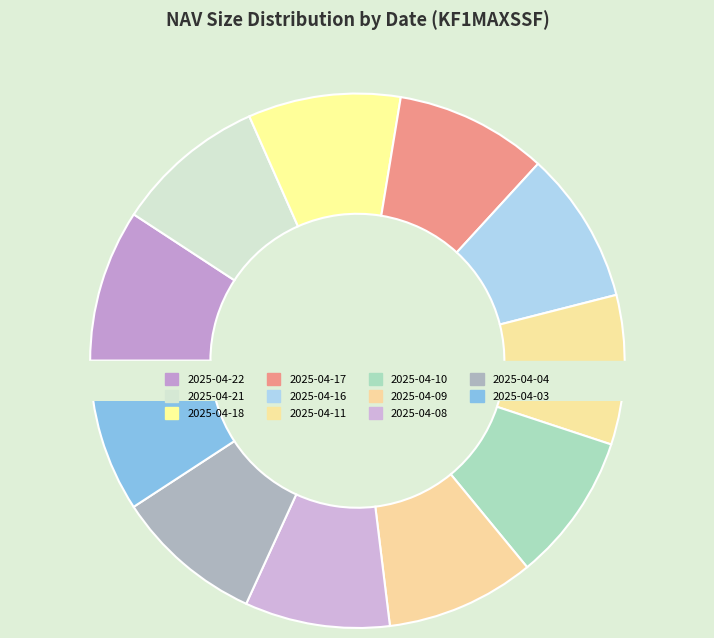

Which slice is the smallest?

2025-04-08